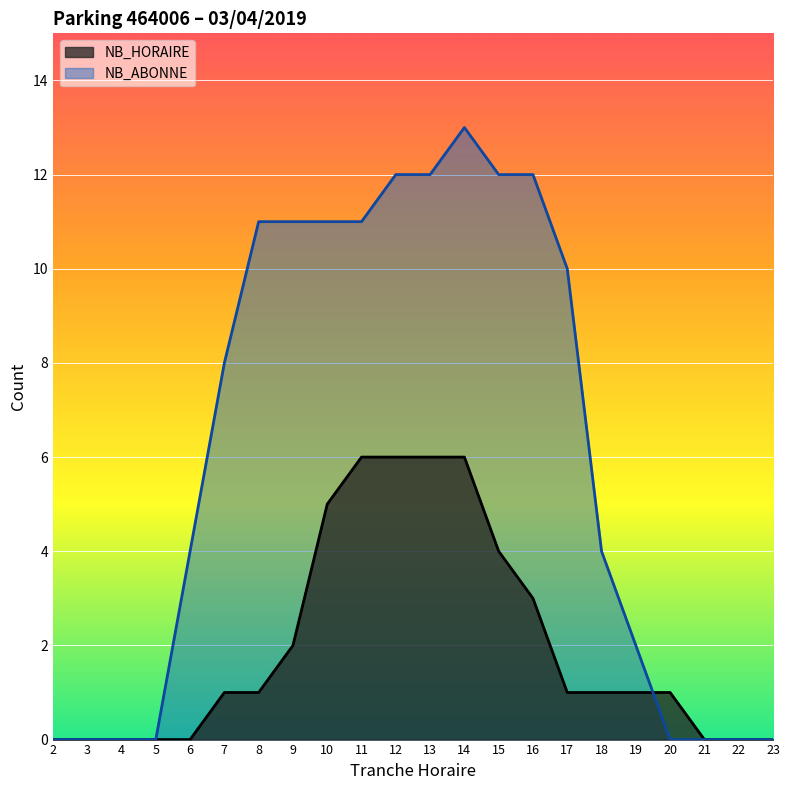

True or false: NB_ABONNE has a value of -7 at 23.

False